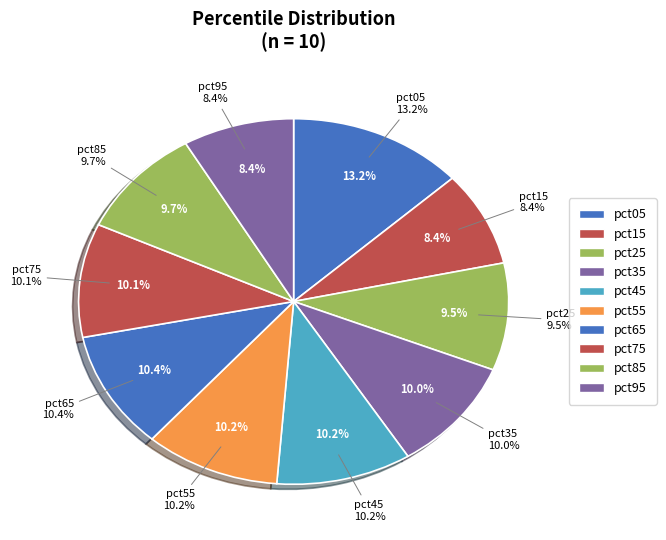

To the nearest percent, what percentage of the pie is pct65?

10%